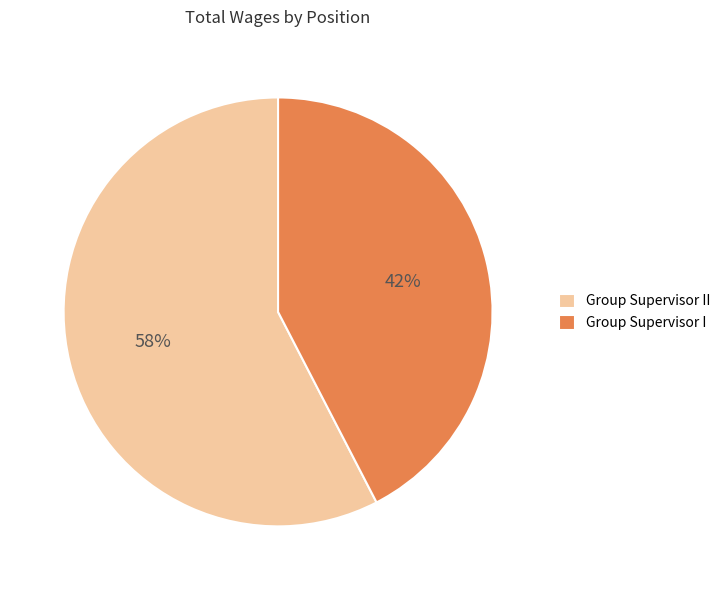

Is there any slice that represents more than half of the pie?

Yes